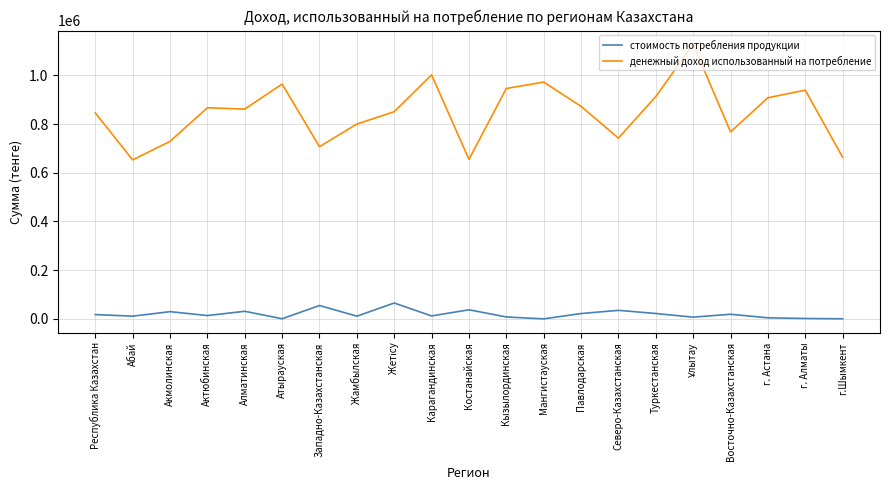

At how many categories does at least one series exceed 419864?

21